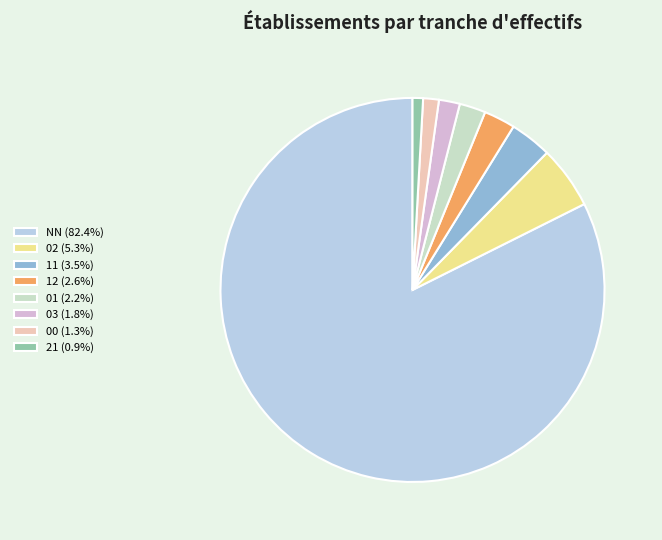

How many segments does this pie chart have?

8